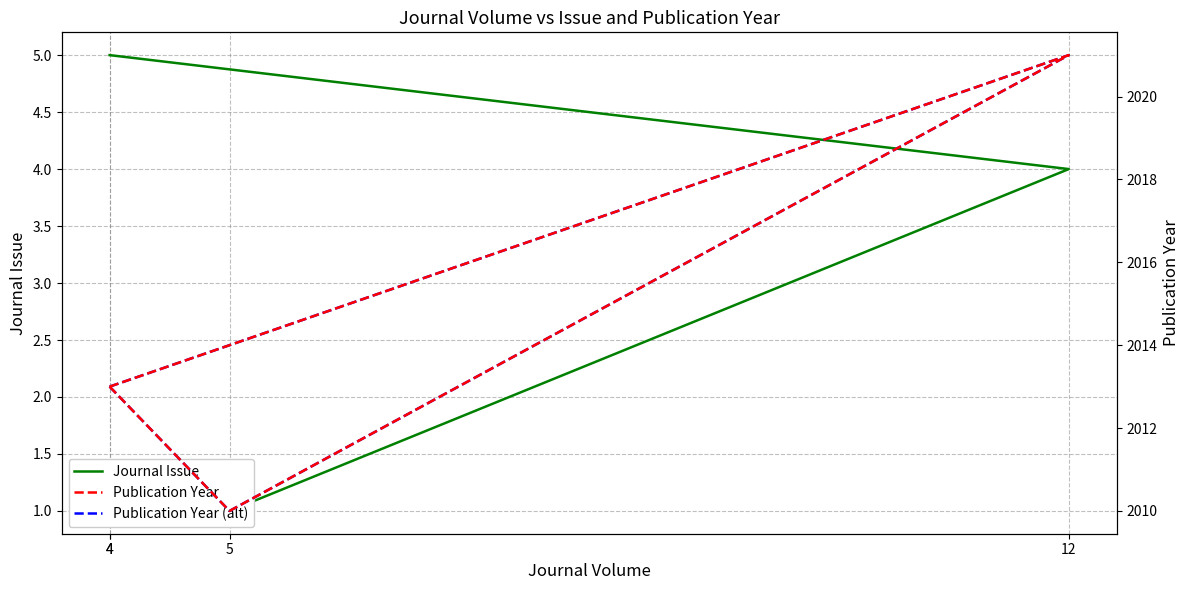

What is the smallest value displayed?

1